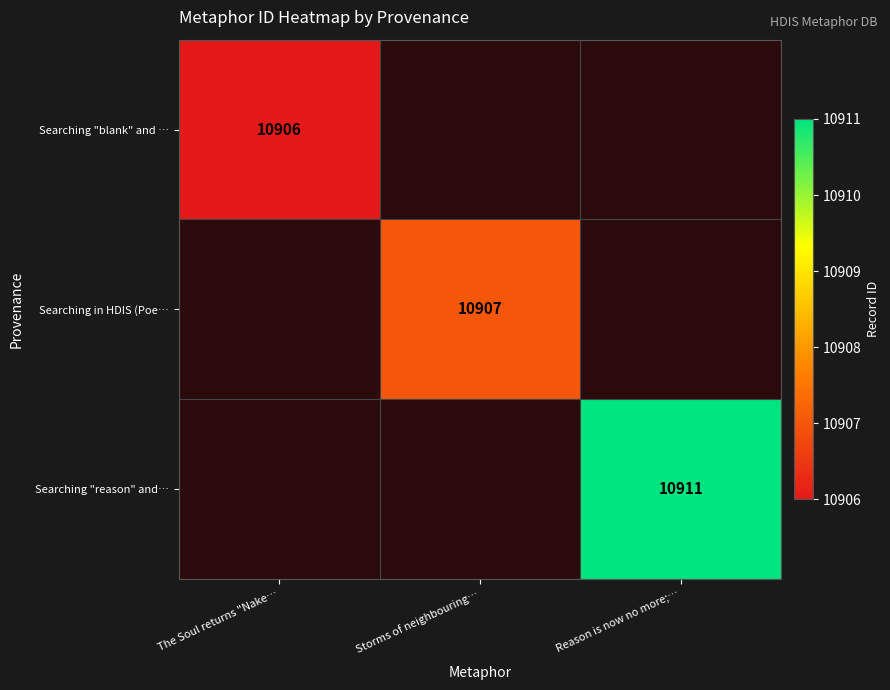

The value of Searching "reason" and… at Reason is now no more;… is 10911. True or false?

True